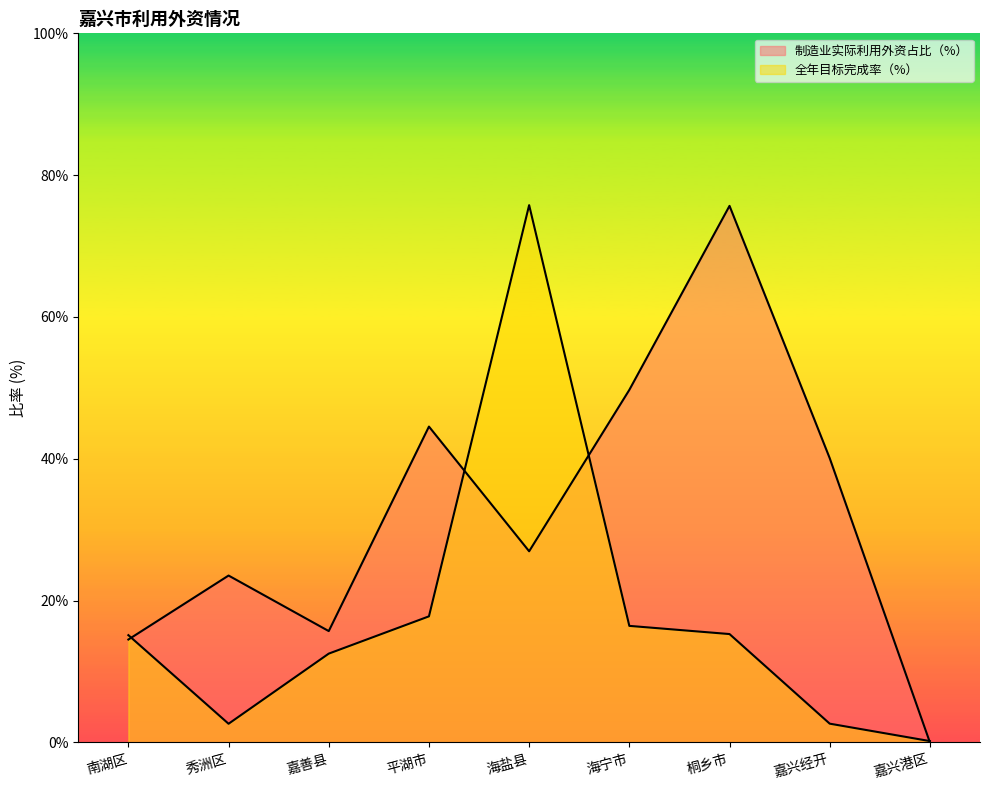

Rank the series at 南湖区 from lowest to highest value.

制造业实际利用外资占比（%）, 全年目标完成率（%）